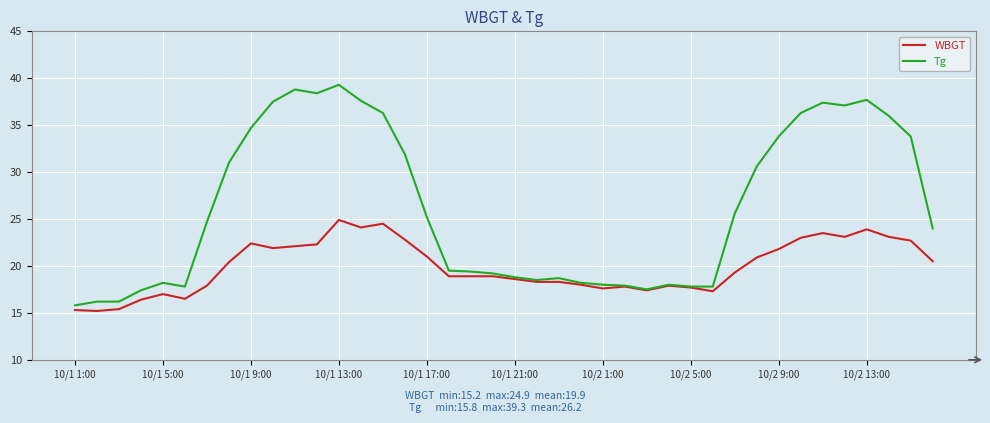

What is the average value of the Tg series?

26.2